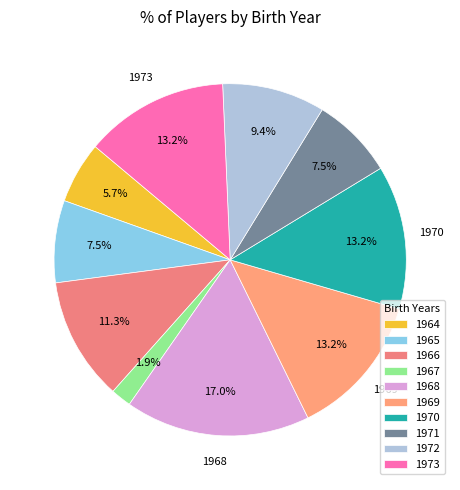

To the nearest percent, what is the difference between the largest and smallest slice percentages?

15%